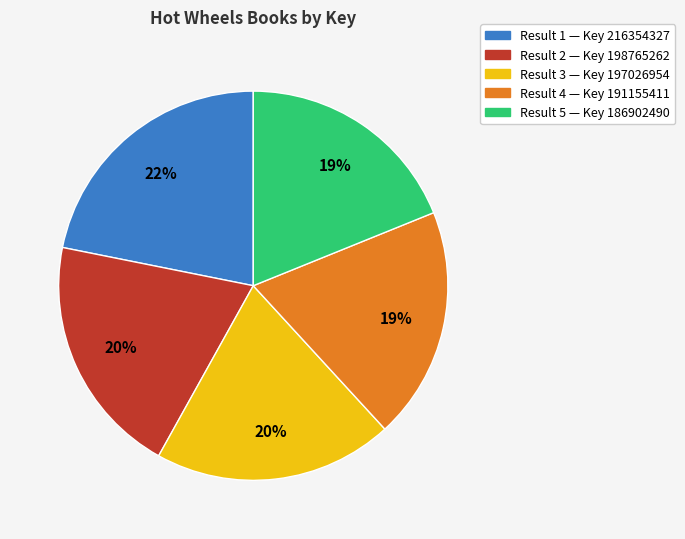

What is the largest slice in the pie chart?

Result 1 — Key 216354327